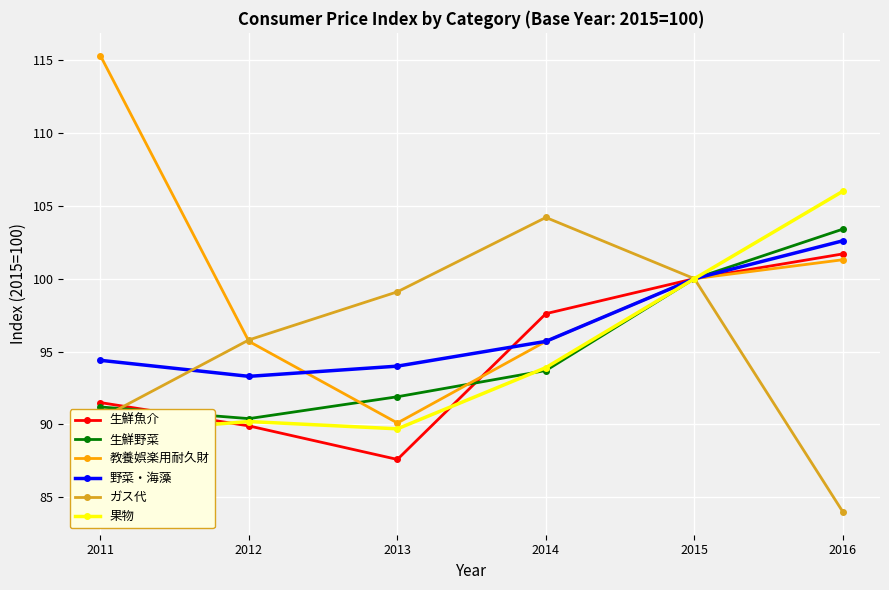

True or false: ガス代 and 教養娯楽用耐久財 intersect in this chart.

True